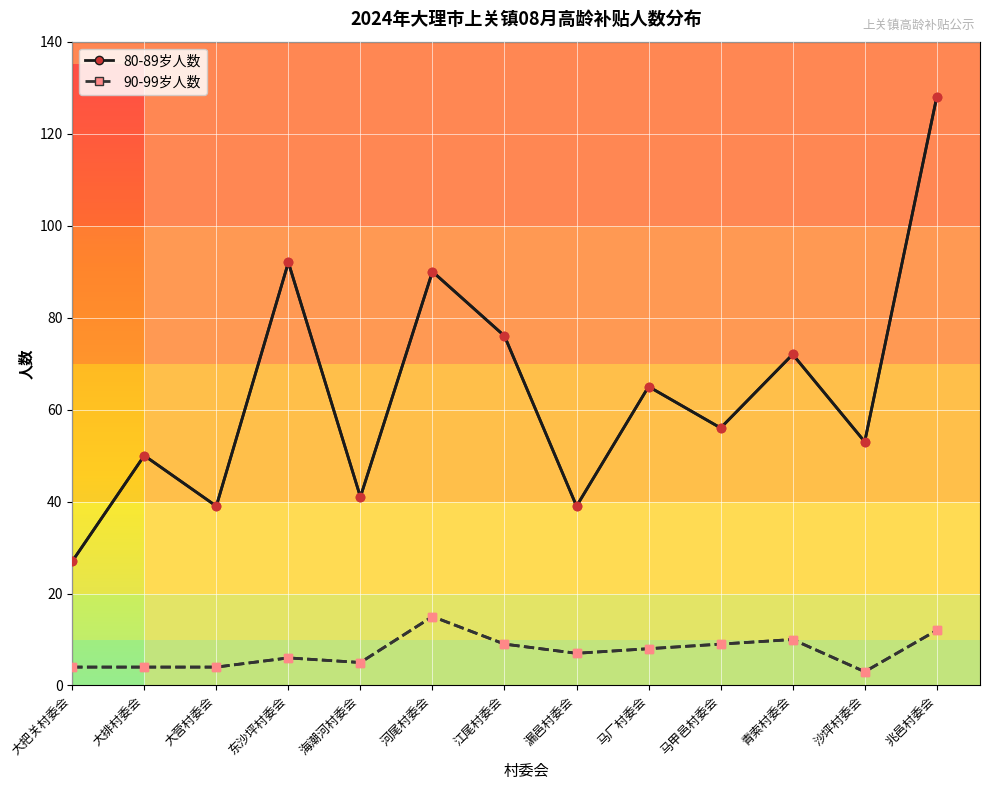

List the series in order of their overall mean, lowest first.

90-99岁人数, 80-89岁人数